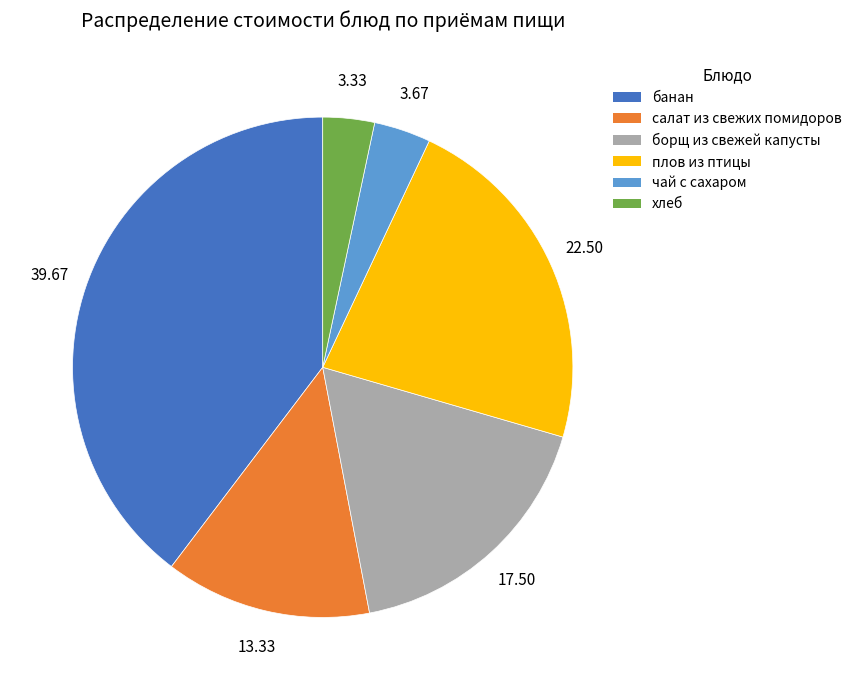

Count the number of slices in the pie.

6